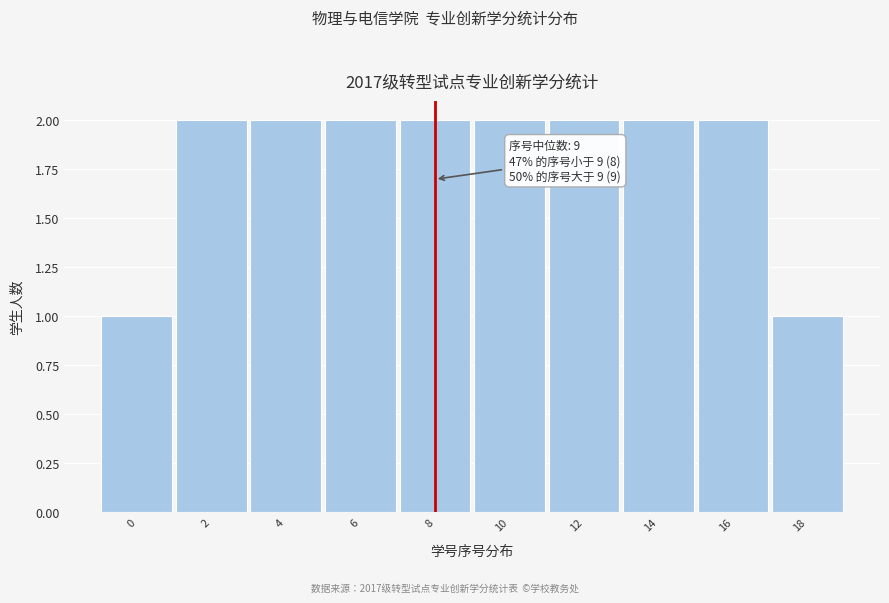

Reading left to right, what are all the values shown in this chart?

1	2	2	2	2	2	2	2	2	1